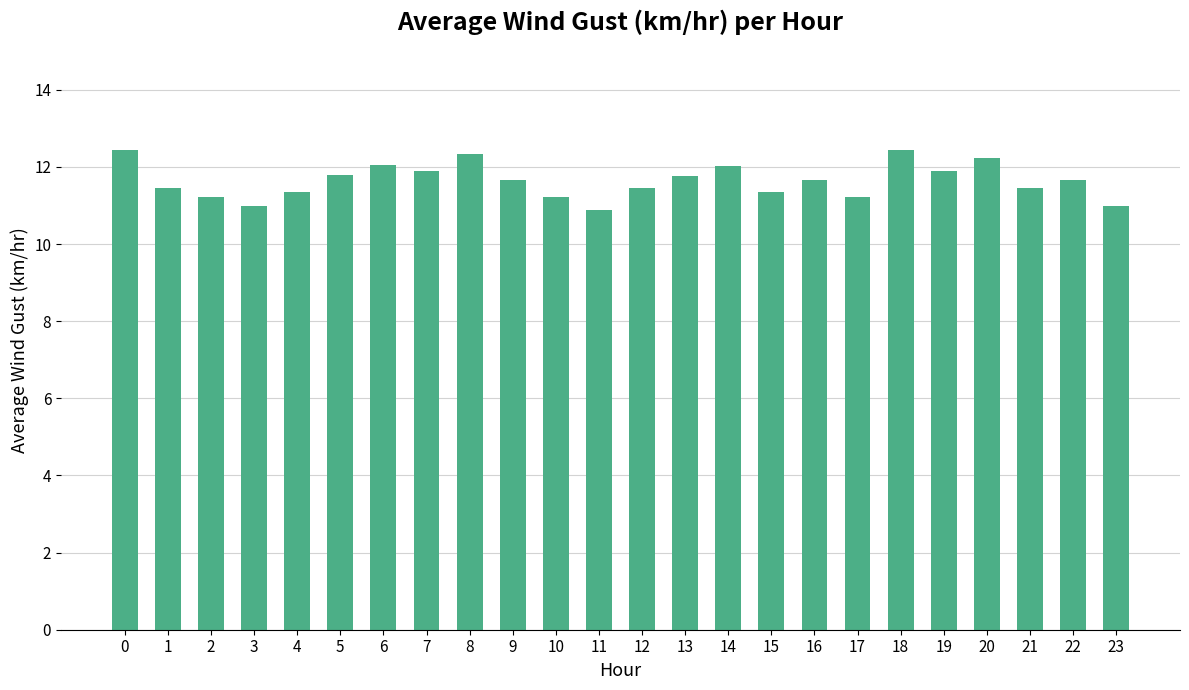

What is the change in value from 16 to 21?

-0.2